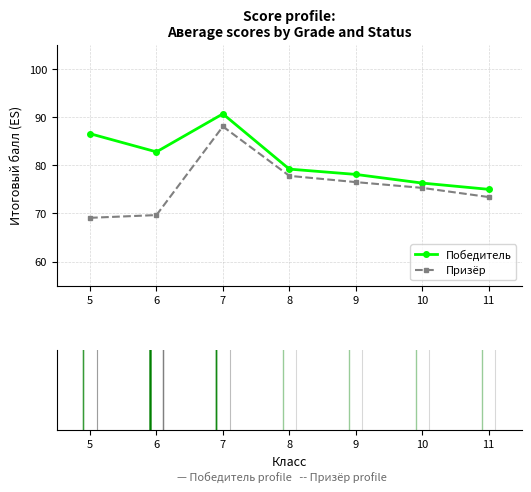

True or false: Победитель and Призёр intersect in this chart.

False